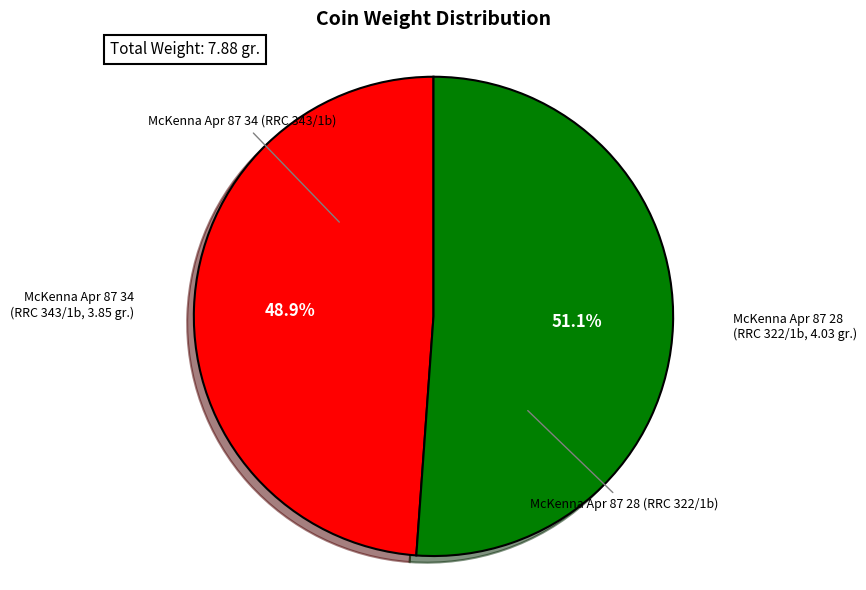

How many segments does this pie chart have?

2